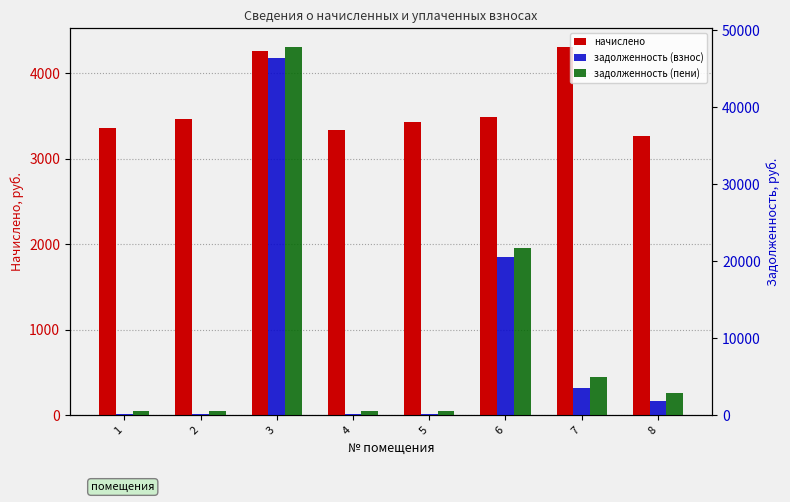

How many groups of bars are there?

8